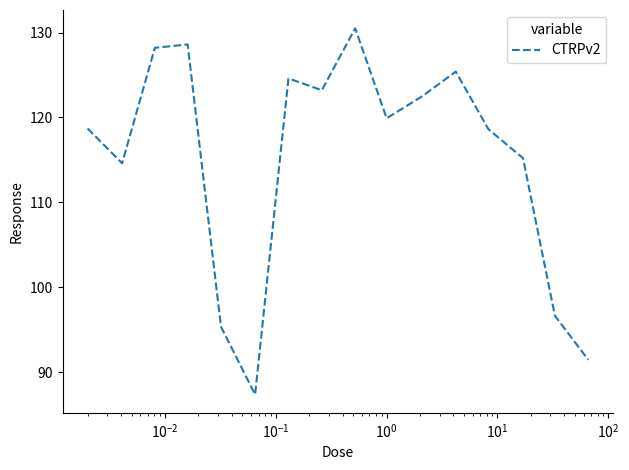

What is the greatest value displayed?

130.5